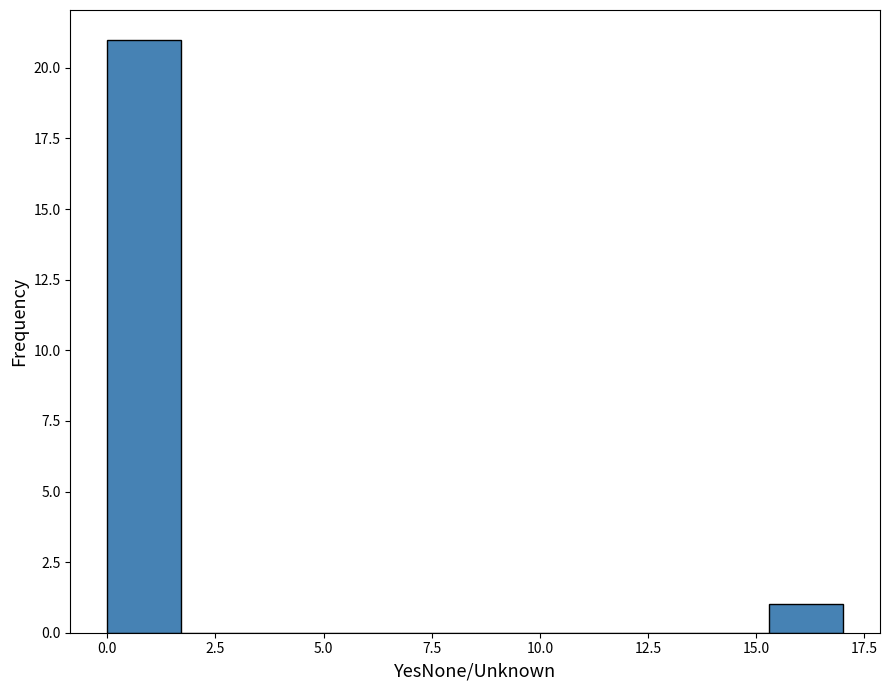

Read against the x-axis, roughly where is the centre of the tallest bar?

1.0